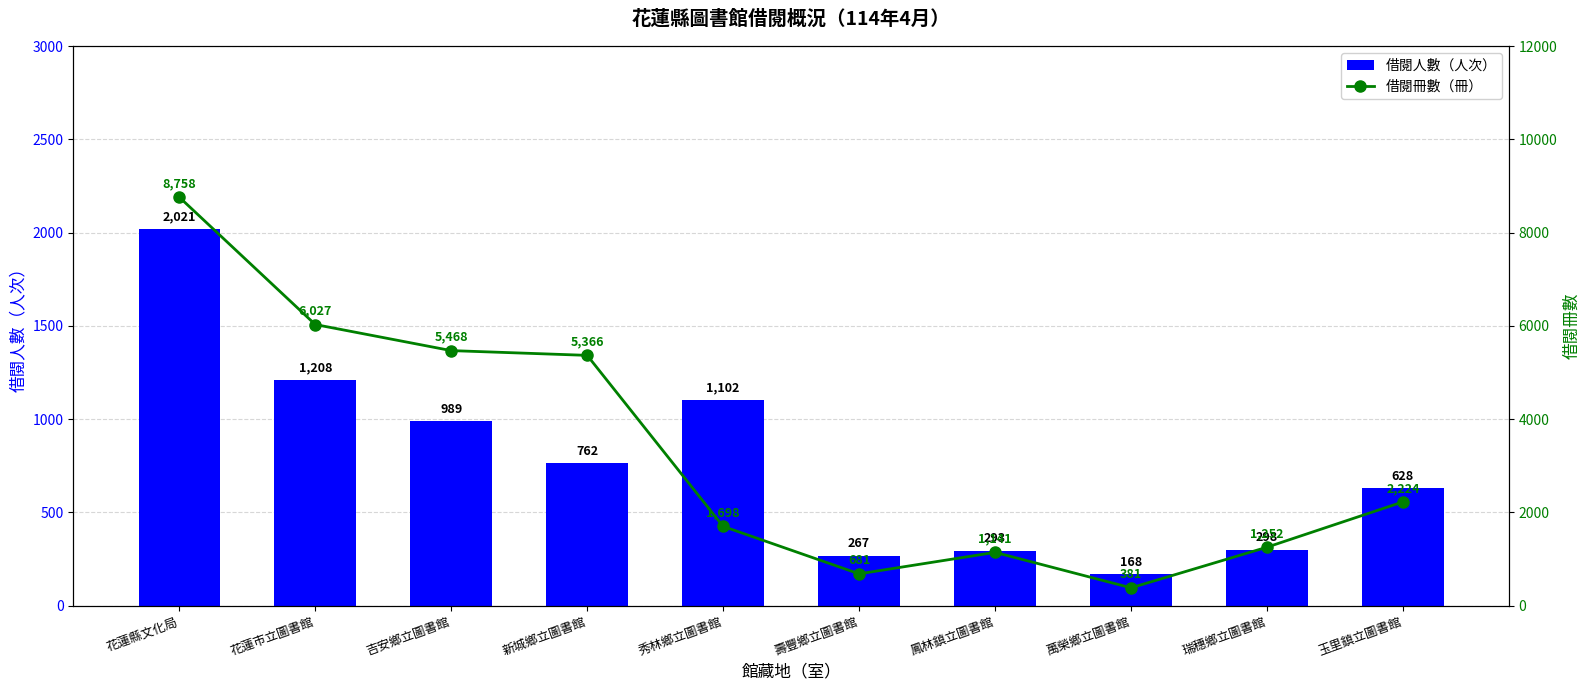

Reading right to left, extract all data points from this chart.

借閱人數（人次）: 628	298	168	293	267	1102	762	989	1208	2021
借閱冊數（冊）: 2224	1252	381	1141	681	1698	5366	5468	6027	8758